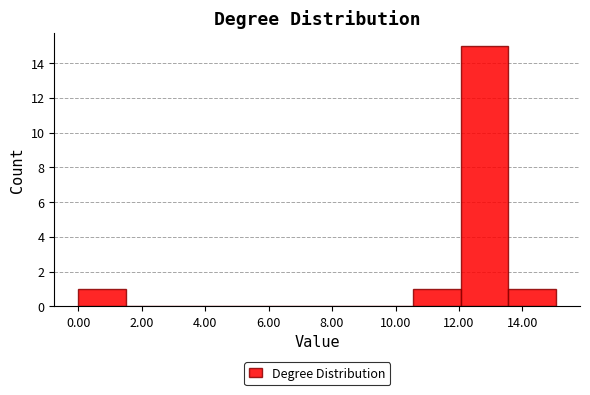

How tall is the bar that spans 12.0 to 13.6 on the x-axis? Neither the bar edges nor the heights are printed on the chart, so give them approximately, as read against the axes.

15